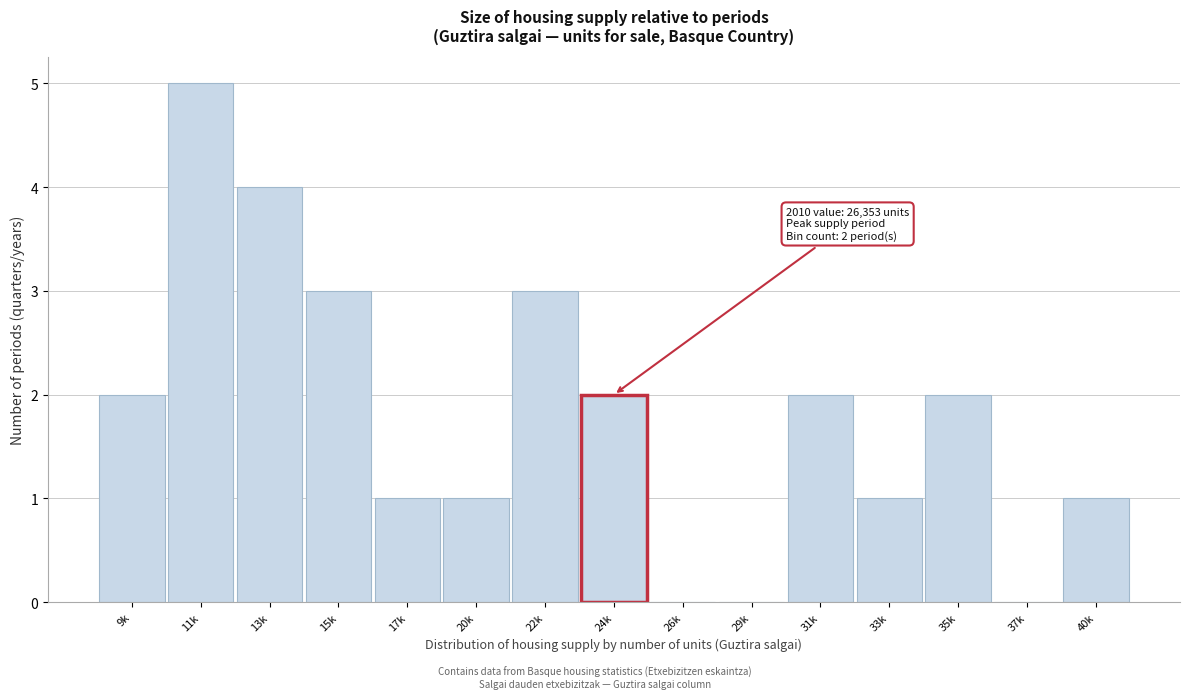

Reading left to right, transcribe all the data shown in this chart.

9k=2	11k=5	13k=4	15k=3	17k=1	20k=1	22k=3	24k=2	26k=0	29k=0	31k=2	33k=1	35k=2	37k=0	40k=1